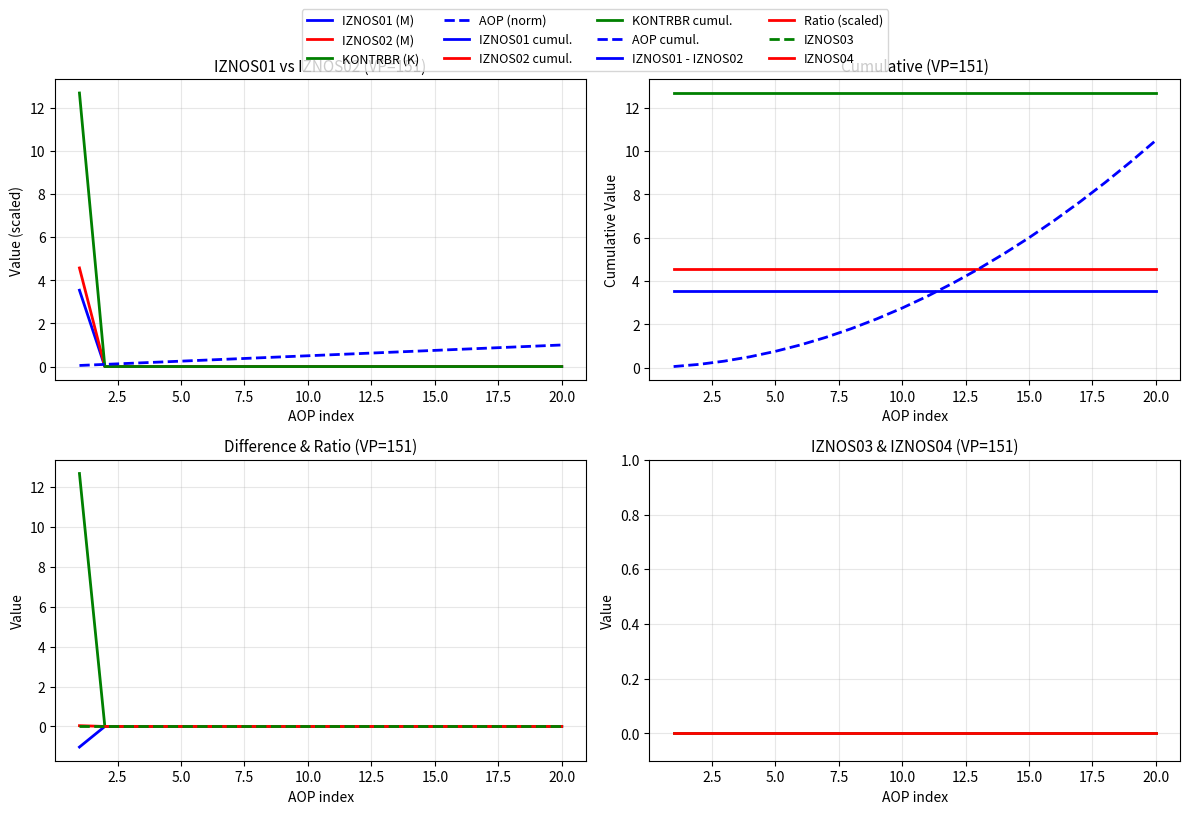

Is the value of IZNOS01 at 3 greater than the value of IZNOS02 at 2?

No